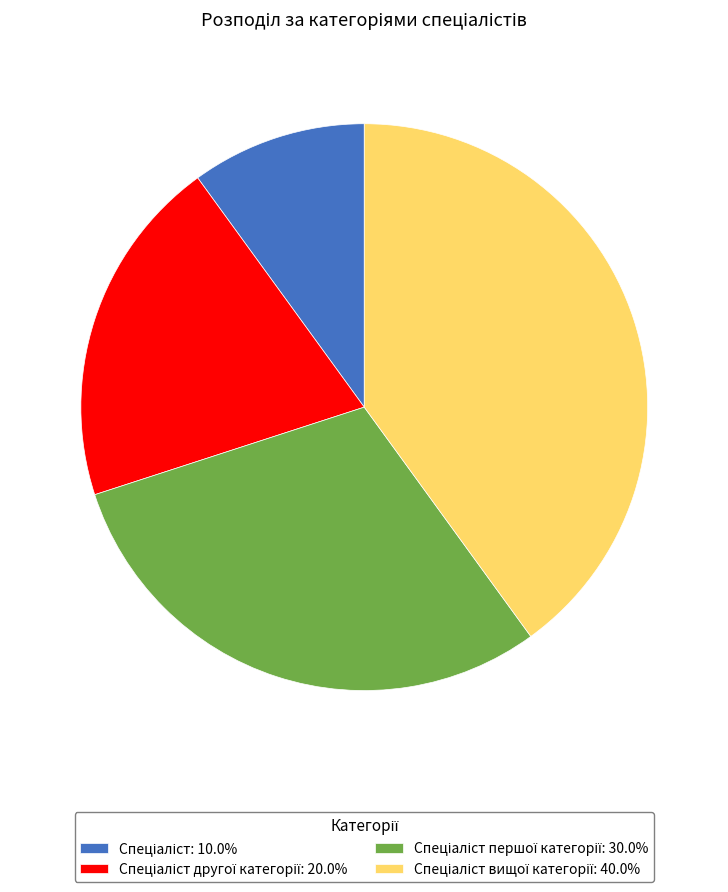

Is there a majority slice in this chart?

No